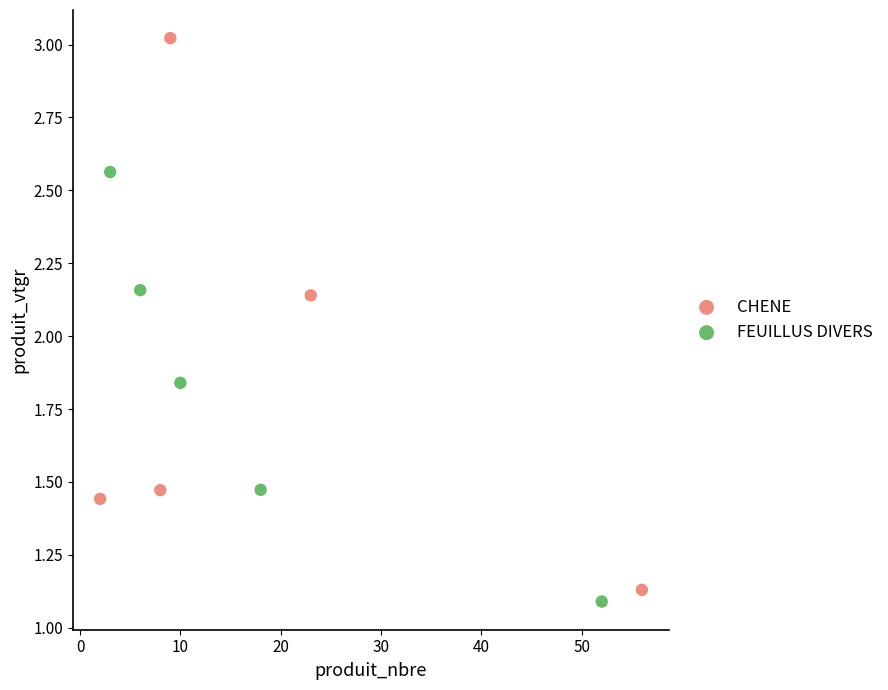

Which series contains the highest Y value?

CHENE